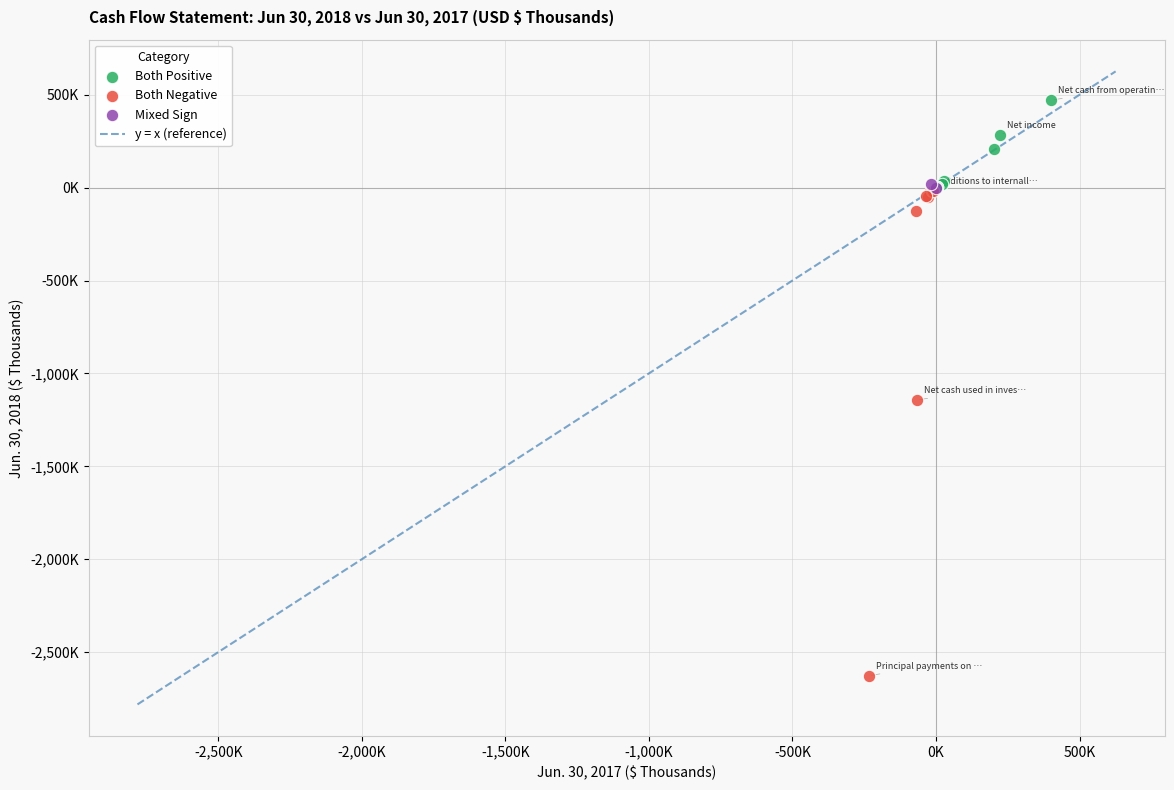

Which series has the widest spread of Y values?

Both Negative